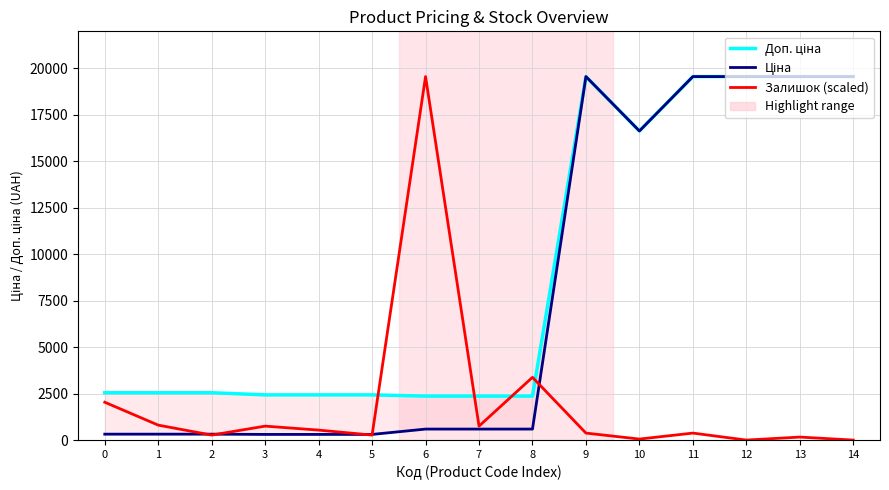

Which series has the largest total across all categories?

Доп. ціна